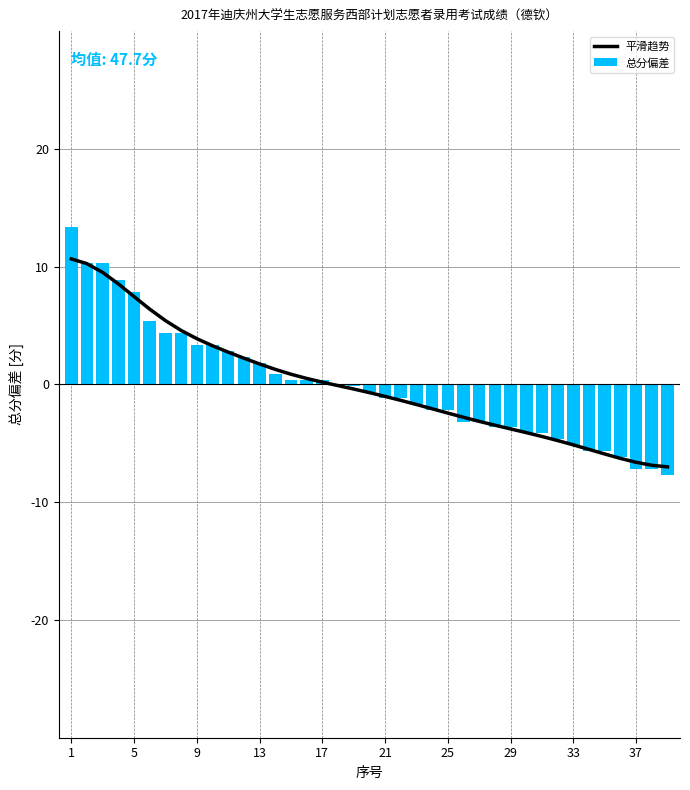

What are all the series names shown in the legend?

平滑趋势, 总分偏差